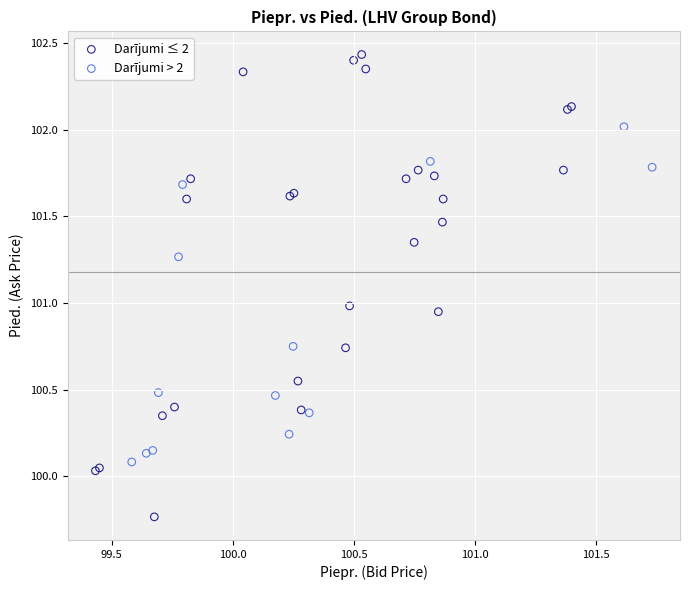

Which series contains the lowest Y value?

Darījumi ≤ 2